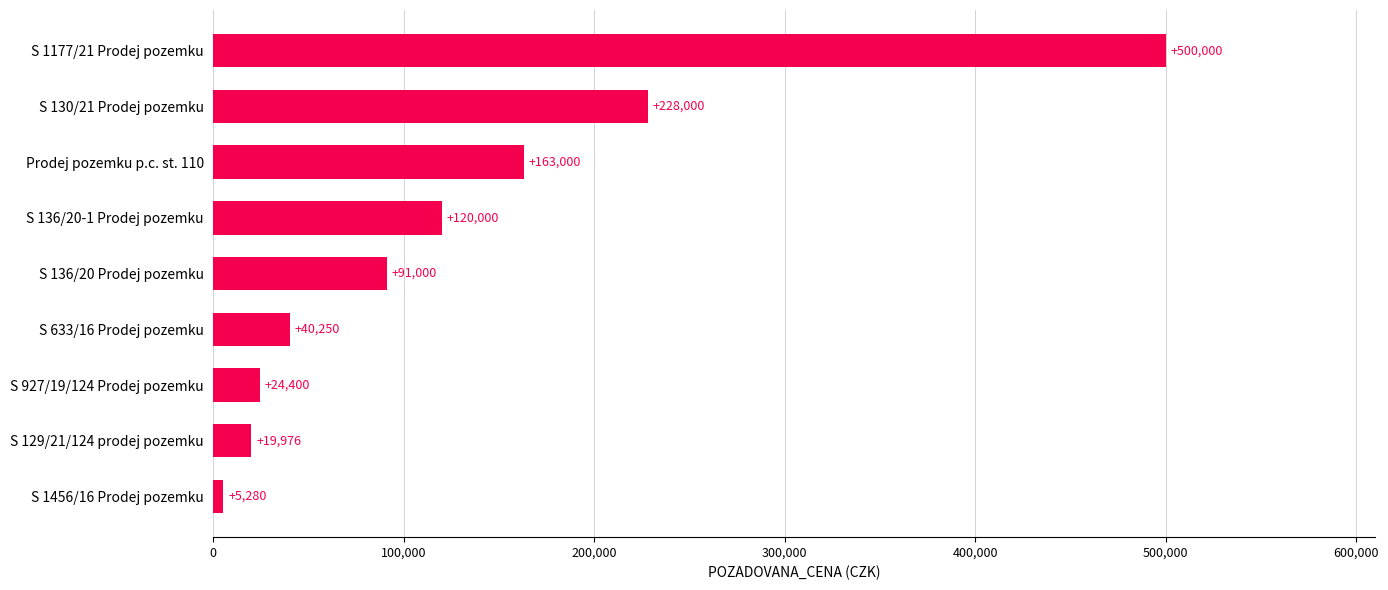

What is the maximum value shown in the chart?

500000